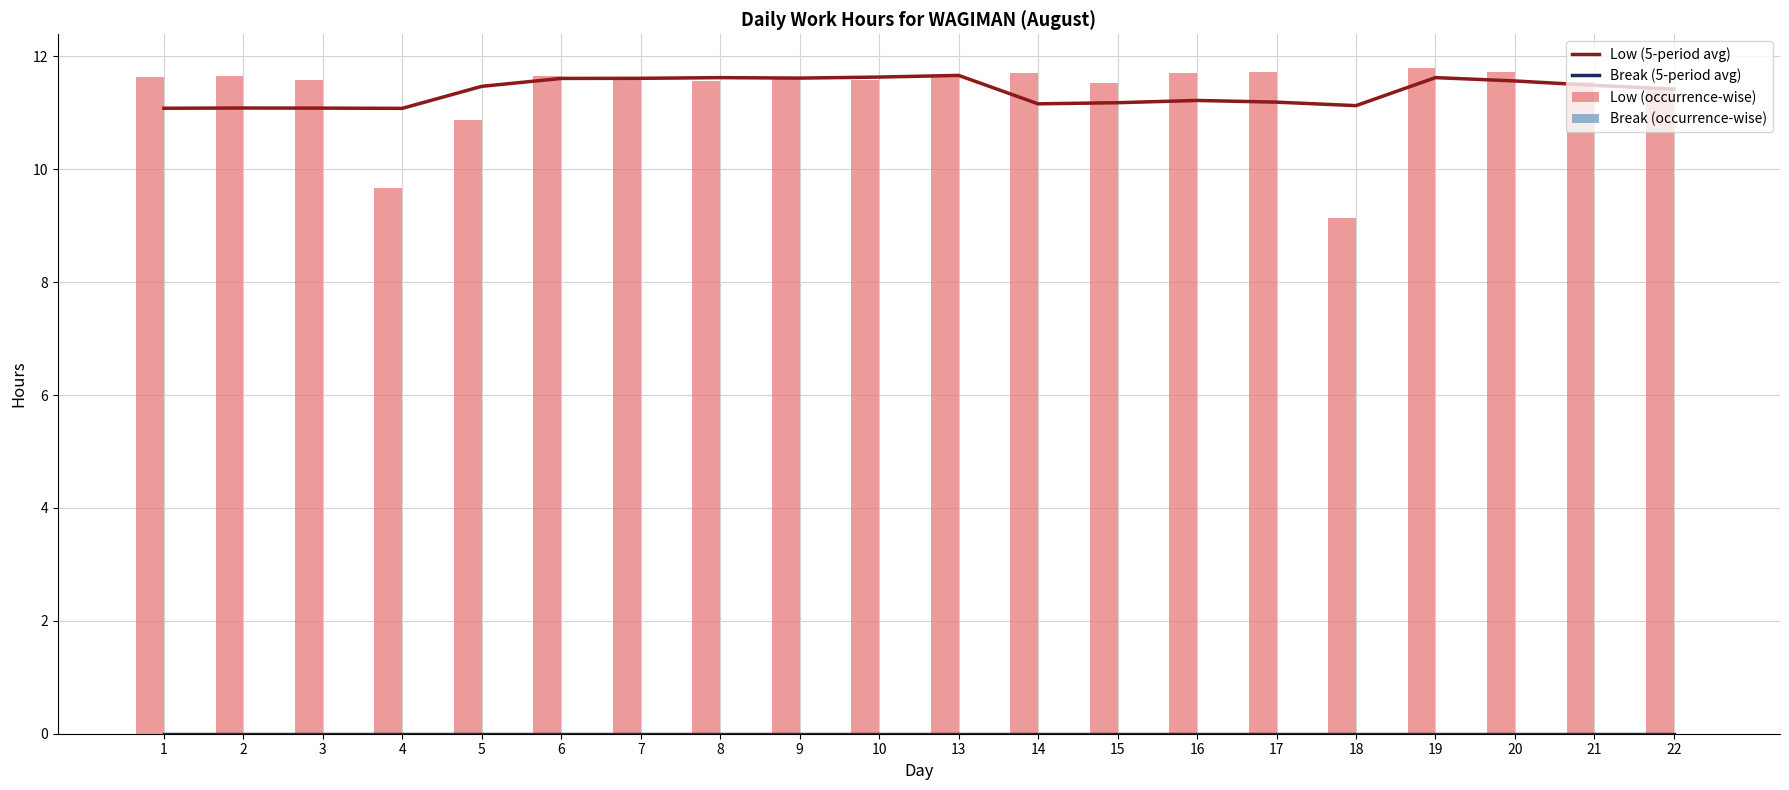

Rank the categories by Low (occurrence-wise) value from highest to lowest.

19, 17, 20, 14, 16, 13, 2, 6, 7, 1, 9, 3, 10, 8, 21, 15, 22, 5, 4, 18